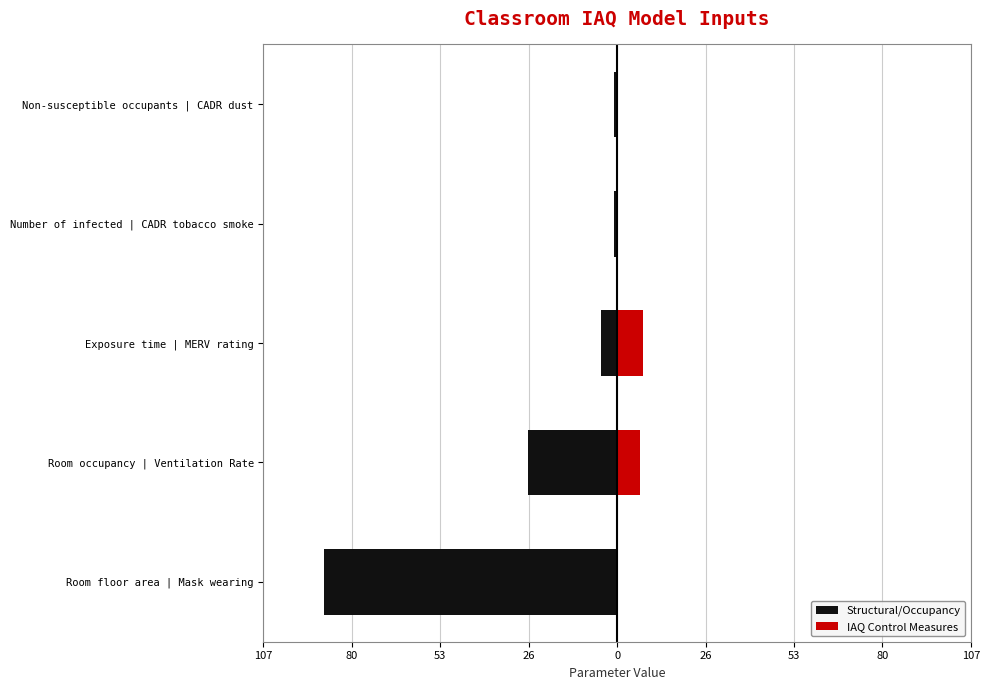

Is it true that IAQ Control Measures equals 9.3 at Room occupancy | Ventilation Rate?

False